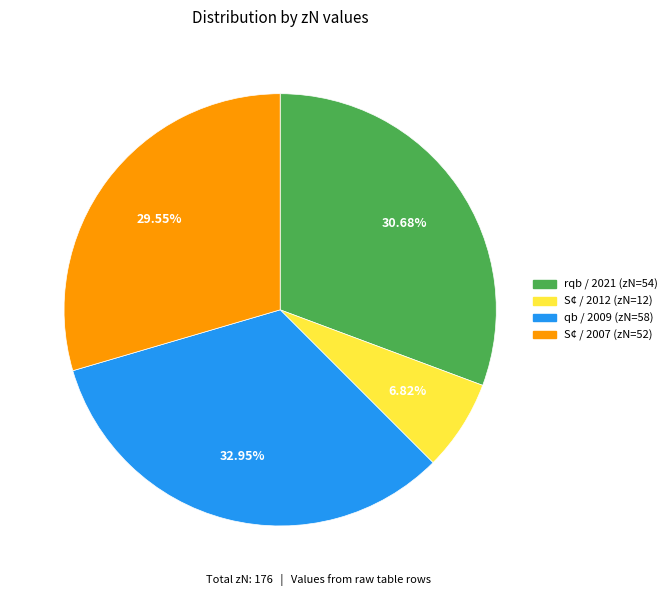

Is there a majority slice in this chart?

No